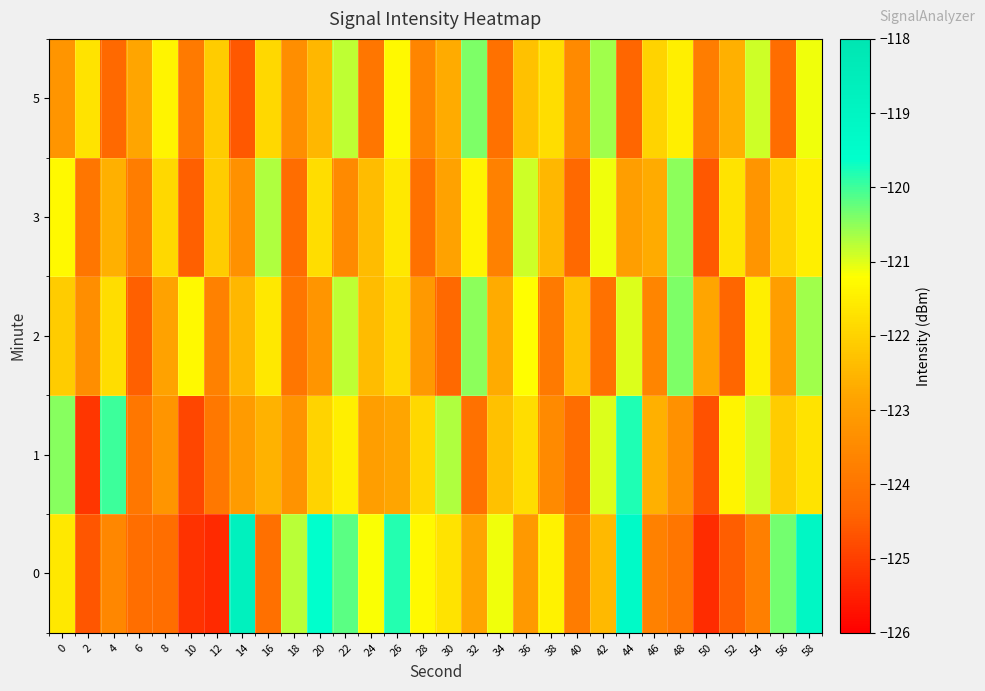

Reading right to left, transcribe all the data shown in this chart.

0: 58=-119.2	56=-120.3	54=-123.8	52=-124.5	50=-125.3	48=-124.0	46=-123.7	44=-119.3	42=-122.5	40=-123.8	38=-121.4	36=-123.1	34=-121.1	32=-122.8	30=-121.7	28=-121.3	26=-119.8	24=-121.2	22=-120.2	20=-119.6	18=-120.8	16=-124.1	14=-118.7	12=-125.3	10=-125.2	8=-124.2	6=-124.2	4=-123.5	2=-124.6	0=-121.6
1: 58=-121.7	56=-122.1	54=-120.9	52=-121.4	50=-124.7	48=-123.3	46=-122.6	44=-119.8	42=-121.0	40=-124.2	38=-123.5	36=-121.8	34=-122.3	32=-124.1	30=-120.7	28=-121.9	26=-122.8	24=-123.0	22=-121.5	20=-122.0	18=-123.3	16=-122.6	14=-123.0	12=-123.9	10=-124.9	8=-123.2	6=-124.0	4=-120.0	2=-125.1	0=-120.4
2: 58=-120.6	56=-123.0	54=-121.5	52=-124.4	50=-122.8	48=-120.4	46=-123.6	44=-121.0	42=-124.1	40=-122.3	38=-123.9	36=-121.2	34=-122.7	32=-120.5	30=-124.3	28=-123.1	26=-121.9	24=-122.4	22=-120.8	20=-123.2	18=-124.0	16=-121.6	14=-122.5	12=-123.7	10=-121.3	8=-122.9	6=-124.5	4=-121.8	2=-123.4	0=-122.1
3: 58=-121.5	56=-122.0	54=-123.2	52=-121.7	50=-124.6	48=-120.5	46=-122.7	44=-123.0	42=-121.1	40=-124.3	38=-122.5	36=-120.9	34=-123.7	32=-121.4	30=-122.9	28=-124.1	26=-121.6	24=-122.4	22=-123.5	20=-121.8	18=-124.2	16=-120.7	14=-123.3	12=-122.1	10=-124.5	8=-121.9	6=-123.8	4=-122.6	2=-124.0	0=-121.3
5: 58=-121.1	56=-124.2	54=-120.9	52=-122.6	50=-123.8	48=-121.5	46=-122.0	44=-124.4	42=-120.6	40=-123.5	38=-121.8	36=-122.3	34=-124.1	32=-120.4	30=-122.7	28=-123.6	26=-121.3	24=-124.0	22=-120.8	20=-122.5	18=-123.4	16=-121.9	14=-124.6	12=-122.1	10=-123.9	8=-121.4	6=-122.8	4=-124.3	2=-121.7	0=-123.2